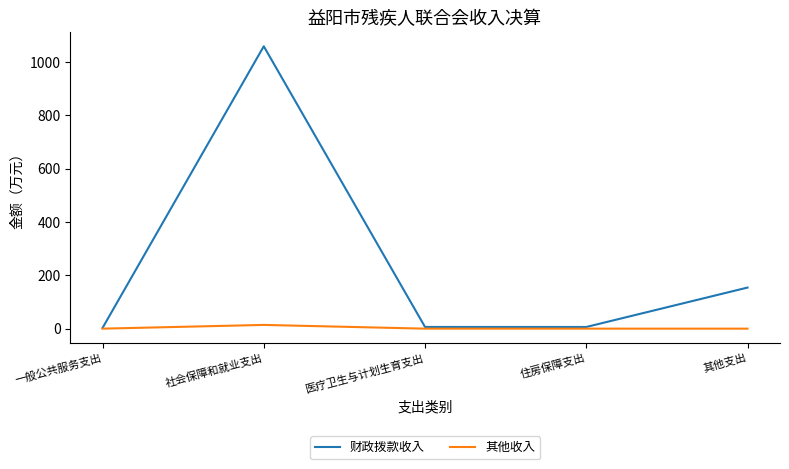

The value of 财政拨款收入 at 社会保障和就业支出 is 1059.1. True or false?

True